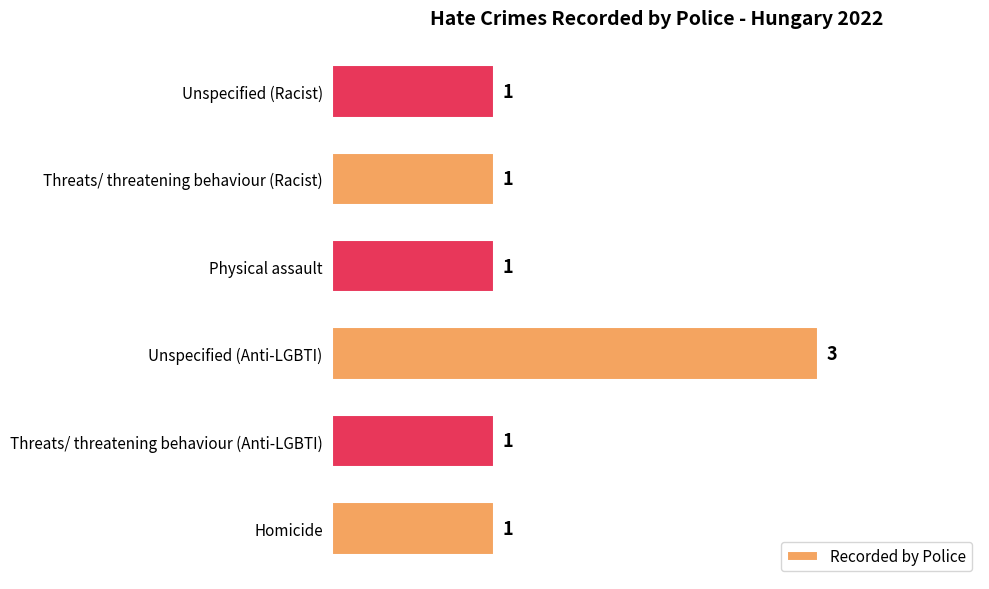

How many values are between 1 and 2?

5